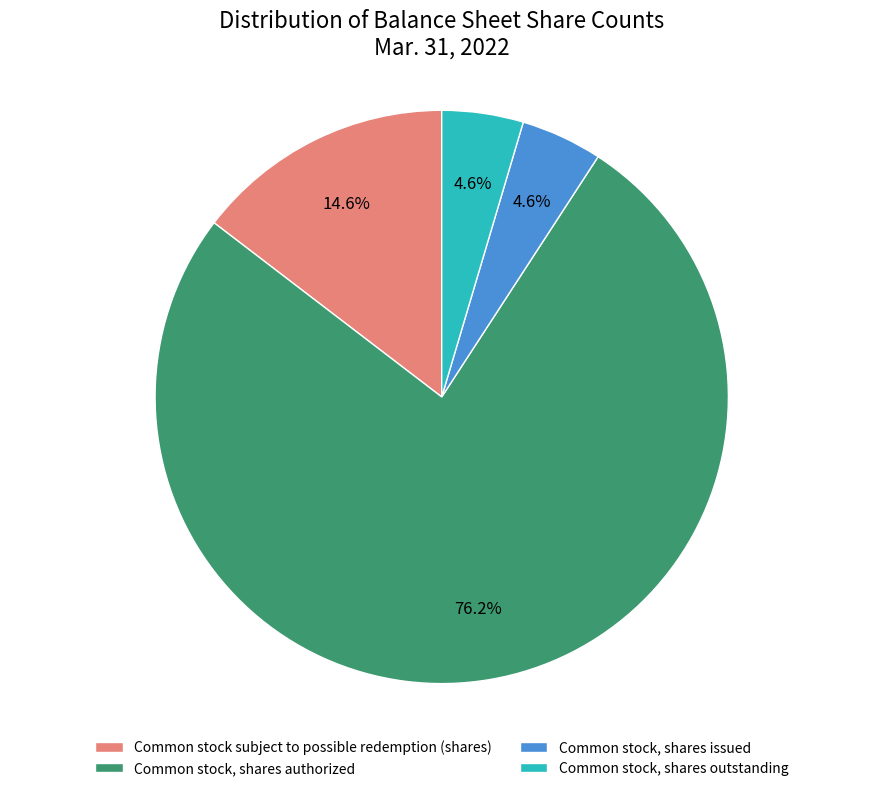

Is the sum of Common stock, shares outstanding and Common stock, shares issued greater than half?

No